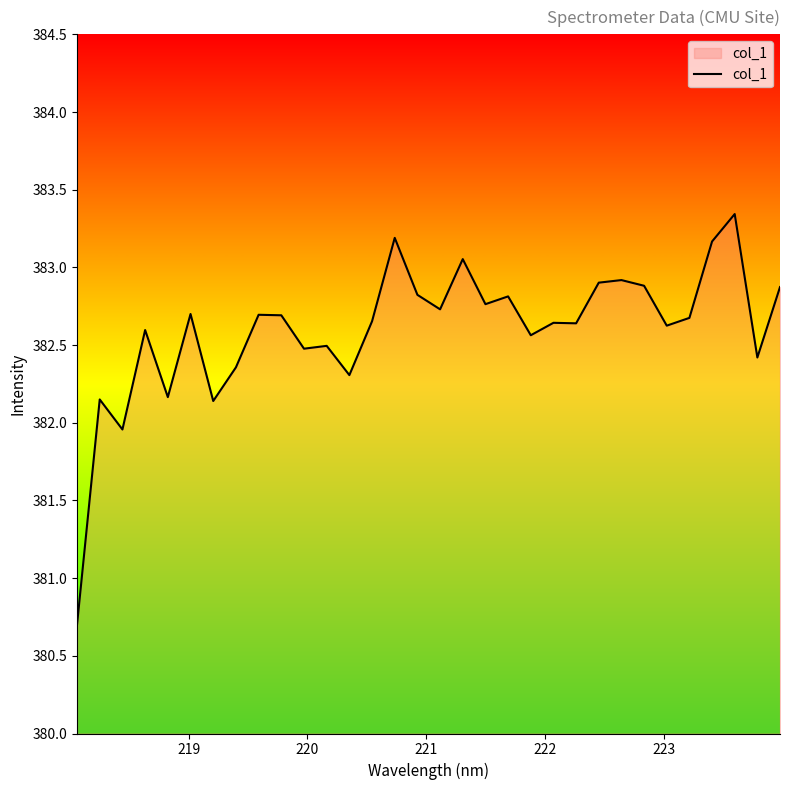

What is the minimum value shown in the chart?

380.7